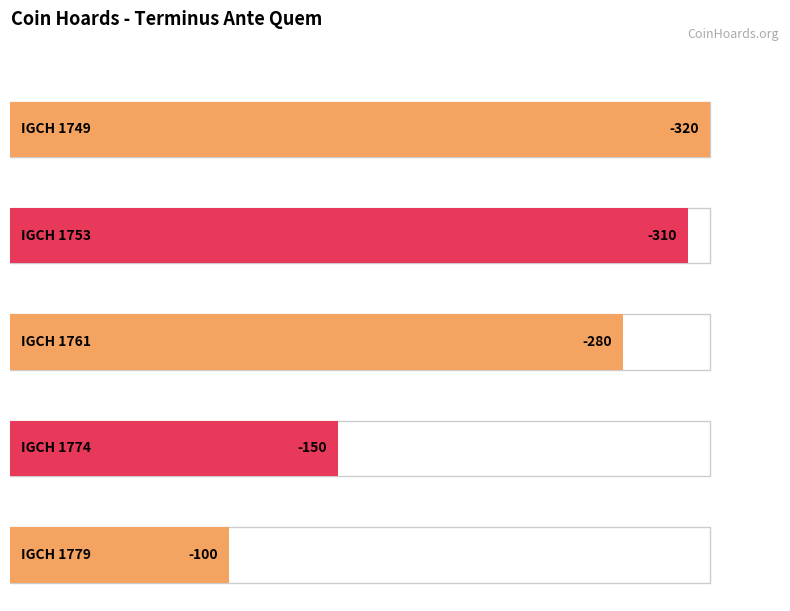

What is the difference between the maximum and second lowest values?

210